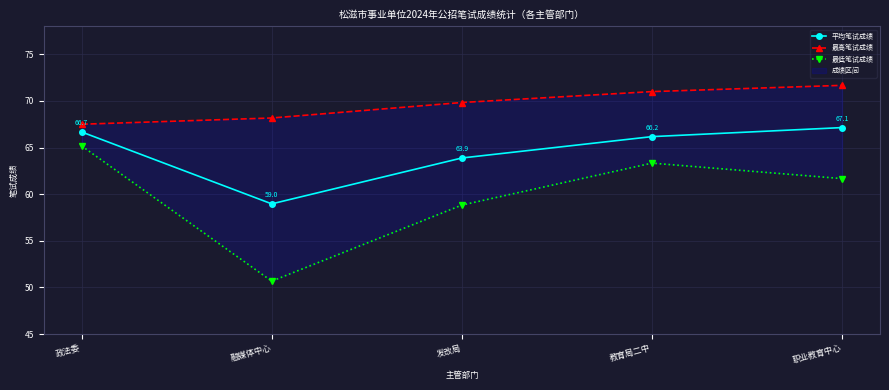

What is the spread (max minus min) of values at 融媒体中心?

17.5